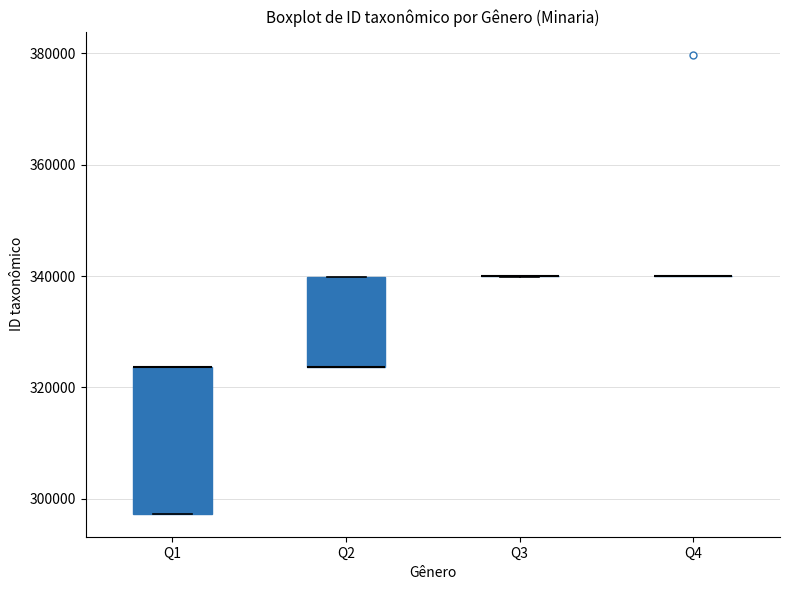

Where is the upper edge of the box for Q1 on the y-axis? The values are not printed on the chart, so give them approximately, as read against the axis.

324000